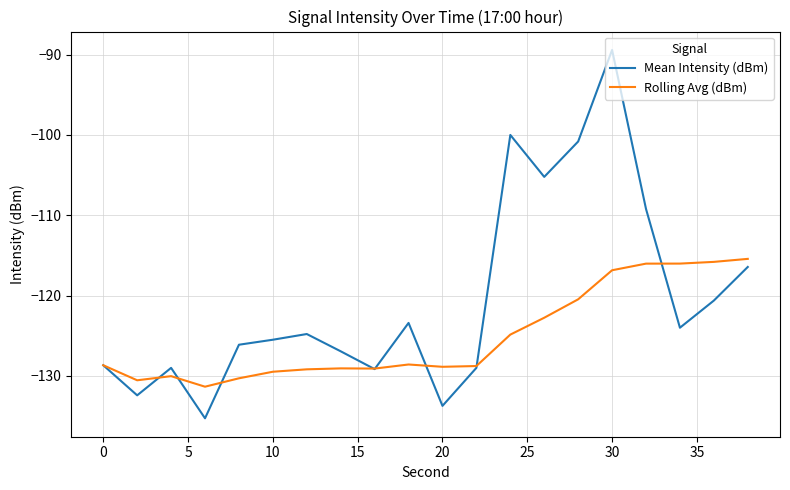

List the series in order of their overall mean, highest first.

Mean Intensity (dBm), Rolling Avg (dBm)